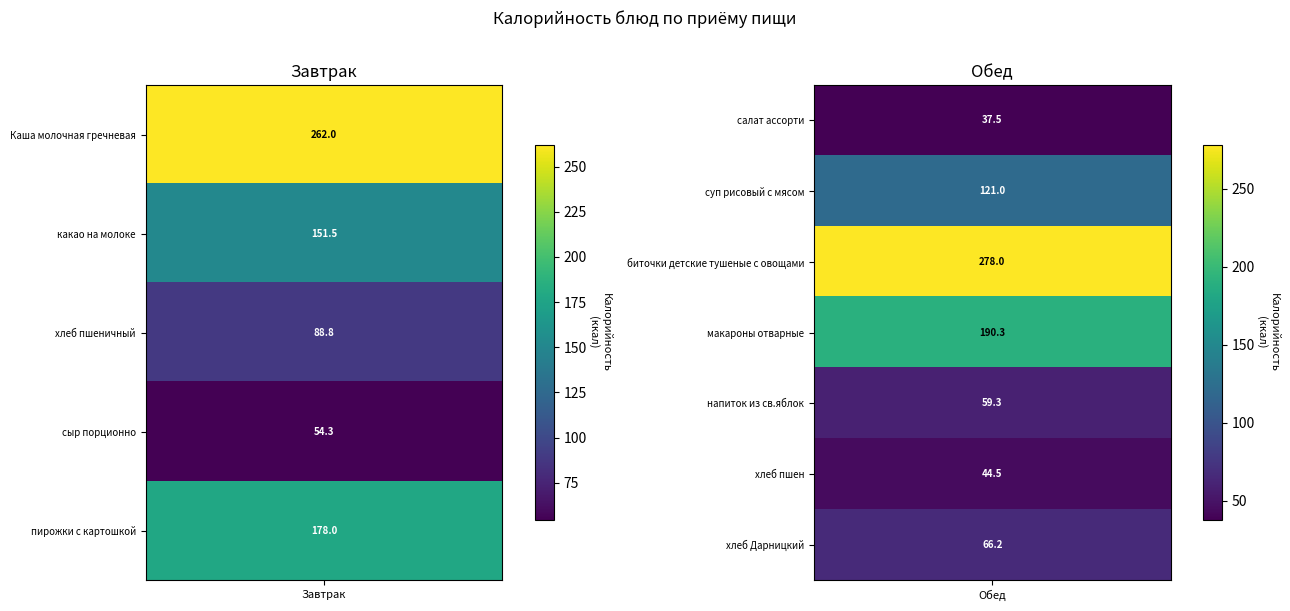

What is the total value across all series at какао на молоке?

151.5